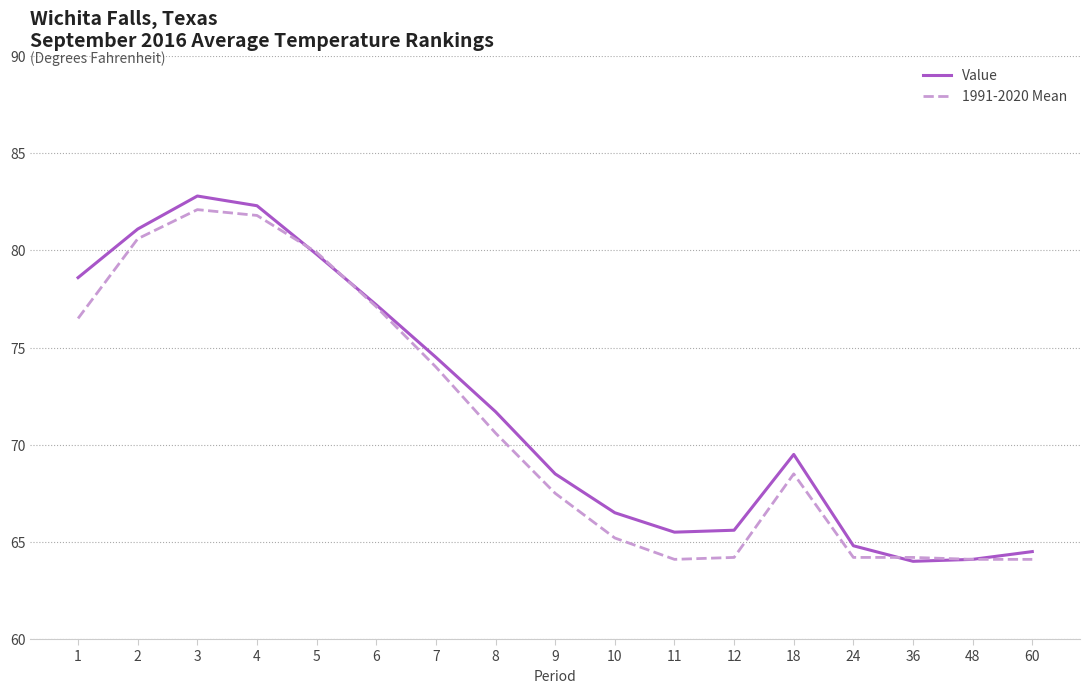

Where do Value and 1991-2020 Mean first cross each other?

4 and 5